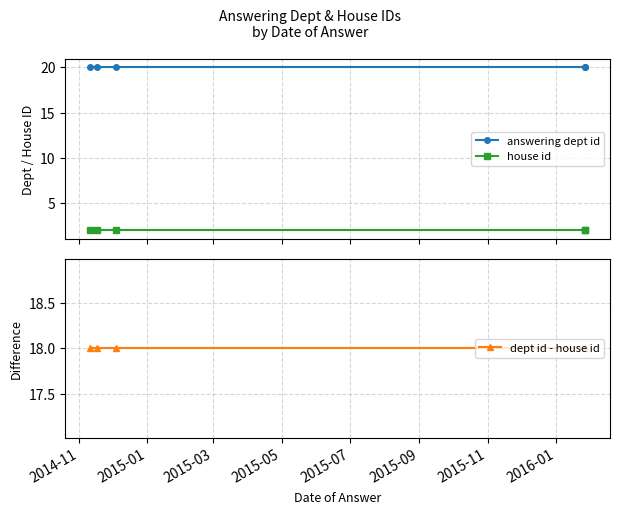

True or false: dept id - house id and house id intersect in this chart.

False